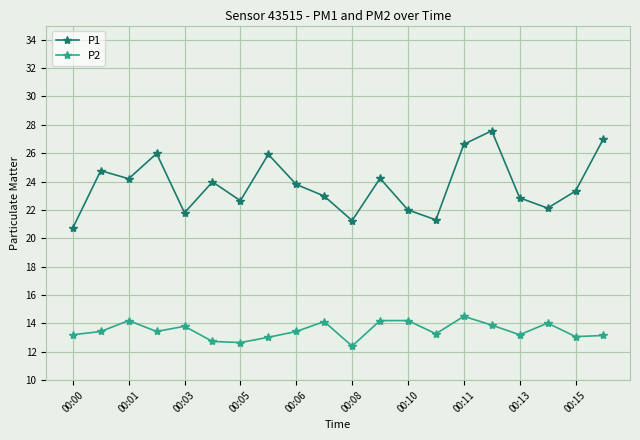

How many data points does each series have?

20